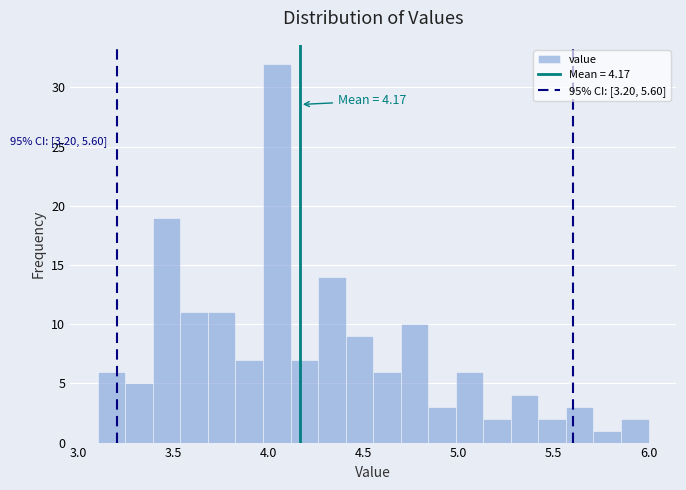

Read against the x-axis, roughly where is the centre of the tallest bar?

4.05